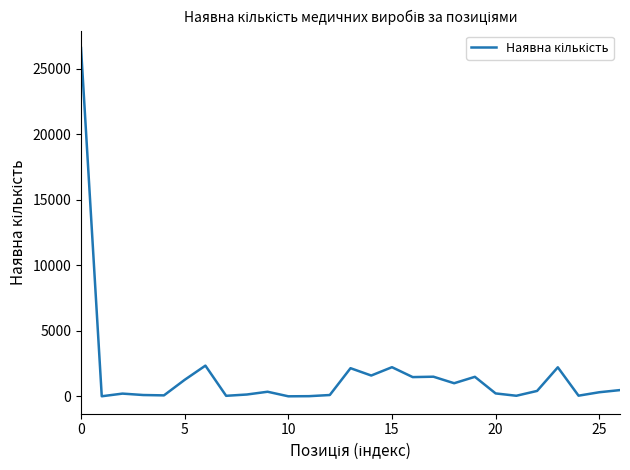

True or false: there are more than 2 points higher than both neighbors.

True